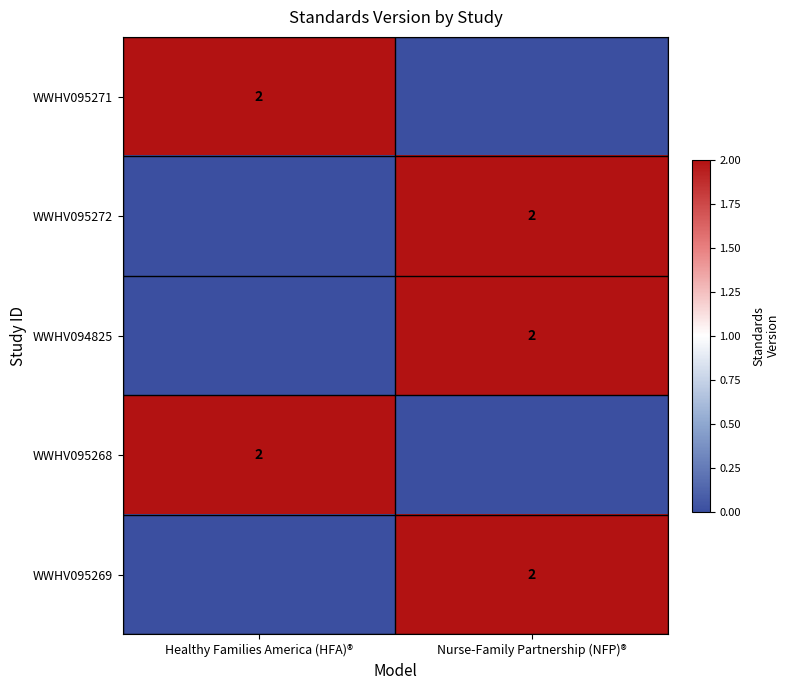

How many distinct data groups are displayed?

5